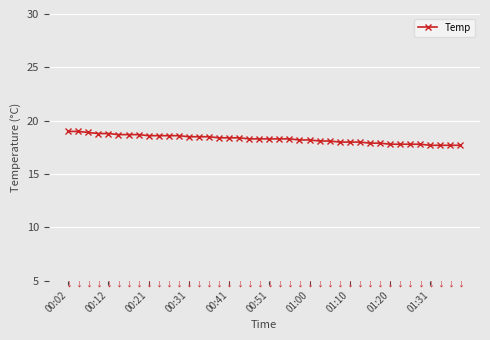

What is the difference between the maximum and minimum values?

1.3